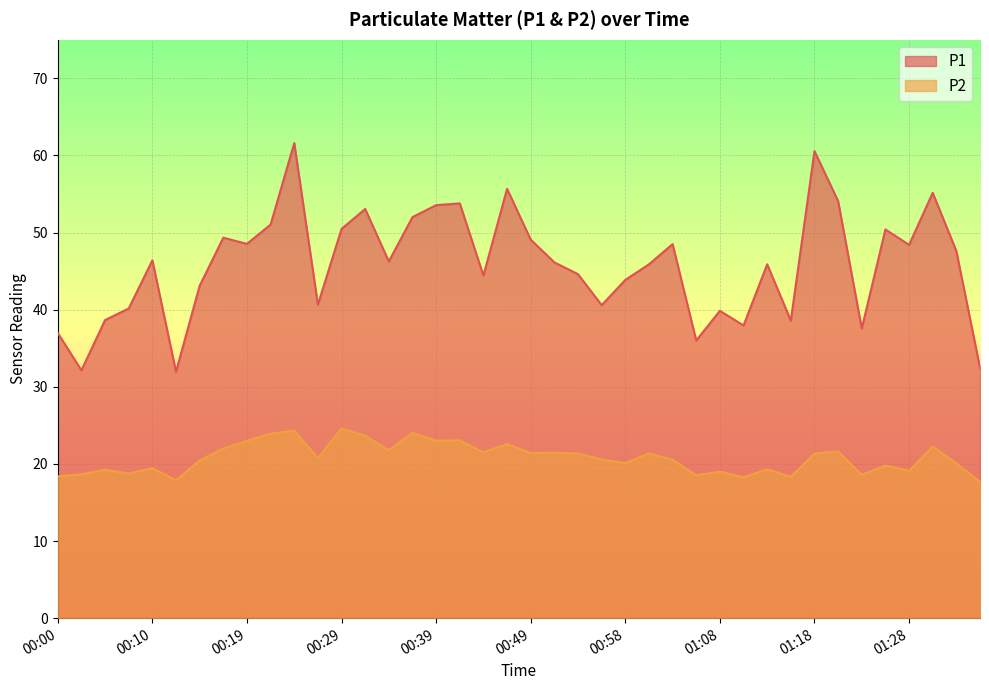

How many lines are shown in the chart?

2